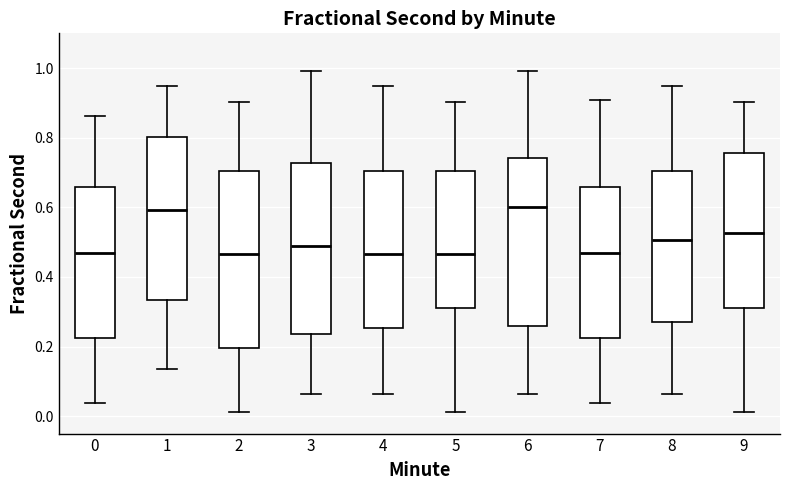

Reading left to right, read every box against the y-axis: the position of its median line, the range the box covers, and the ends of its whiskers. The values are not printed on the chart, so give them approximately, as read against the axis.

0: median 0.48, box 0.22 to 0.66, whiskers 0.04 to 0.86
1: median 0.60, box 0.34 to 0.80, whiskers 0.14 to 0.94
2: median 0.46, box 0.20 to 0.70, whiskers 0.02 to 0.90
3: median 0.50, box 0.24 to 0.72, whiskers 0.06 to 1.00
4: median 0.46, box 0.26 to 0.70, whiskers 0.06 to 0.94
5: median 0.46, box 0.32 to 0.70, whiskers 0.02 to 0.90
6: median 0.60, box 0.26 to 0.74, whiskers 0.06 to 1.00
7: median 0.48, box 0.22 to 0.66, whiskers 0.04 to 0.90
8: median 0.50, box 0.28 to 0.70, whiskers 0.06 to 0.94
9: median 0.52, box 0.32 to 0.76, whiskers 0.02 to 0.90